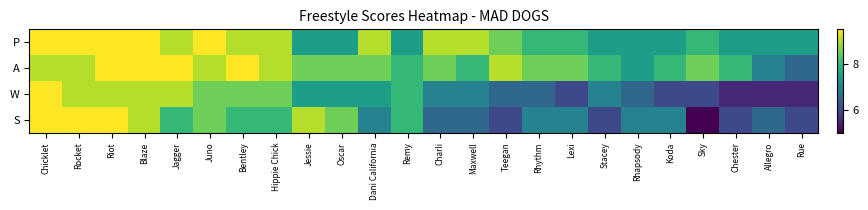

Which label corresponds to the largest value in the chart?

Chicklet